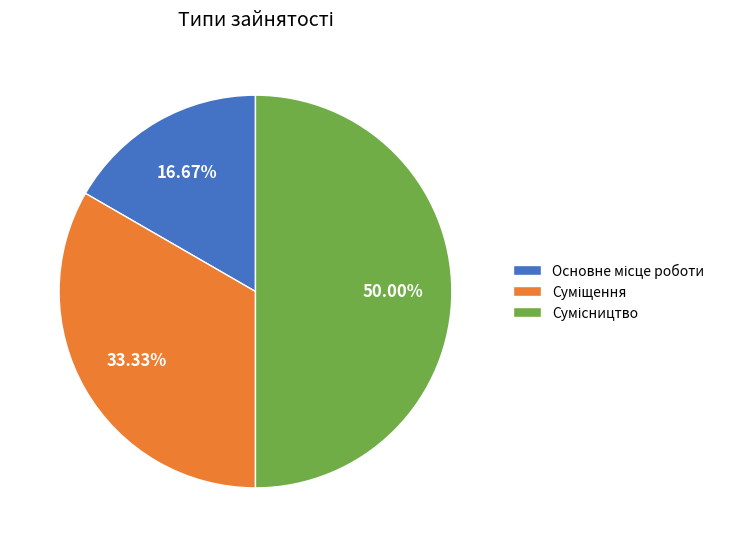

Is the sum of Сумісництво and Суміщення greater than half?

Yes